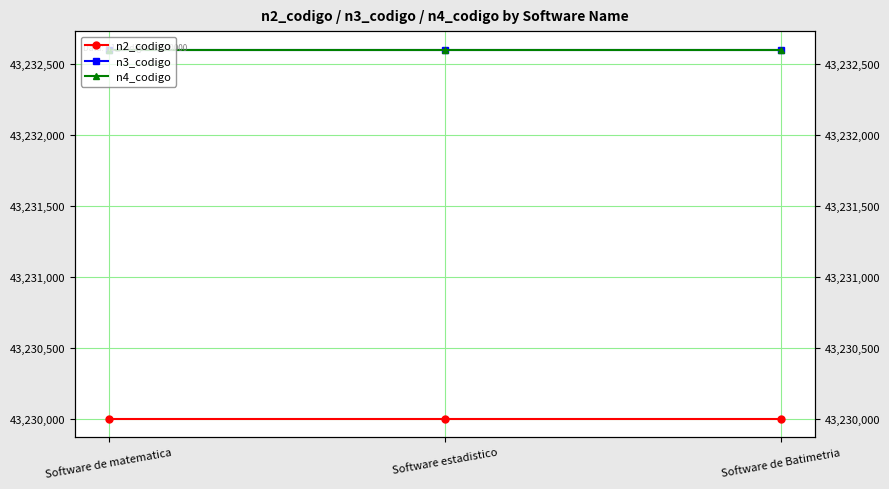

What is the label of the 2nd point from the left?

Software estadistico